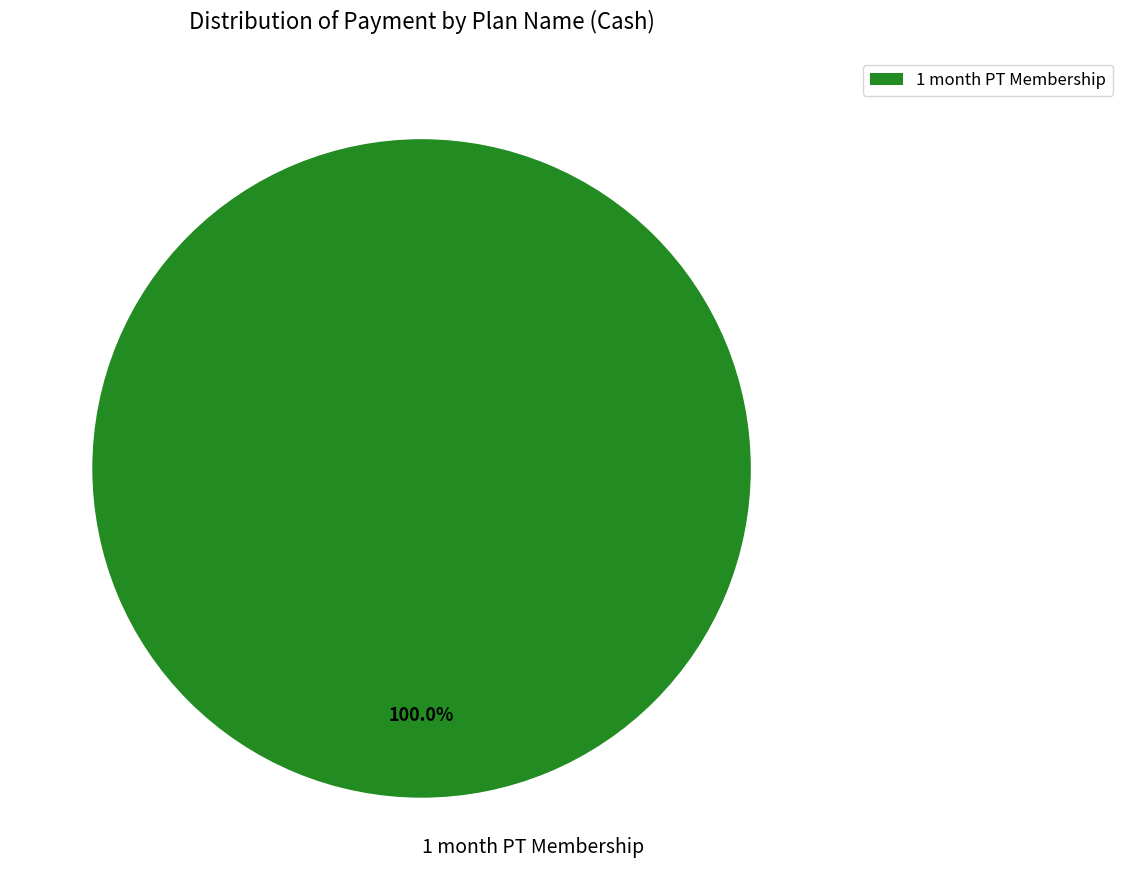

Does 1 month PT Membership represent more than half of the total?

Yes